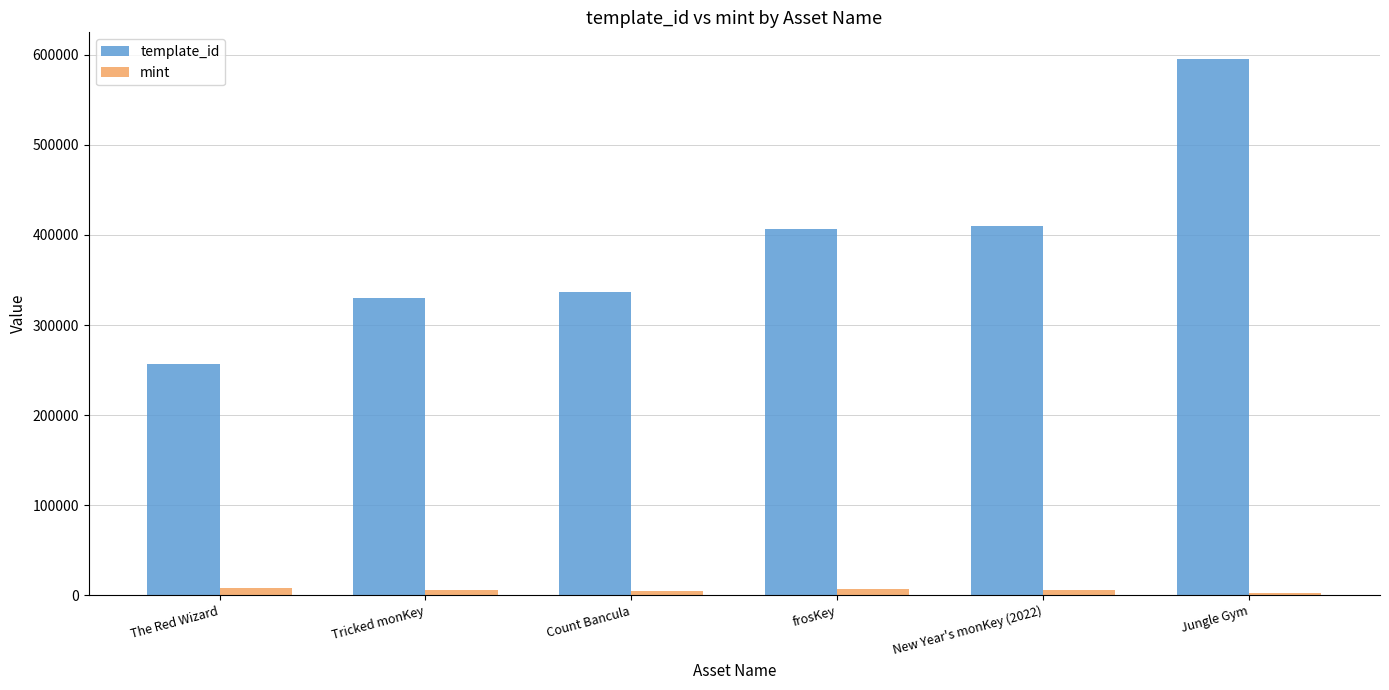

What are all the series names shown in the legend?

template_id, mint